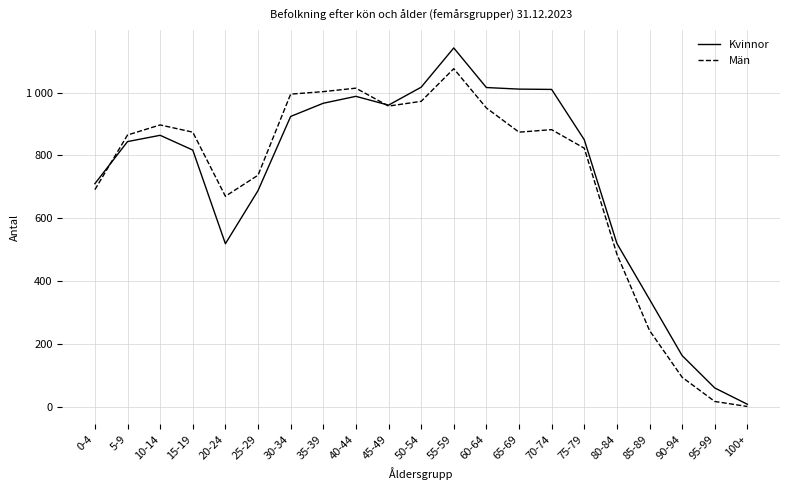

What are all the series names shown in the legend?

Kvinnor, Män